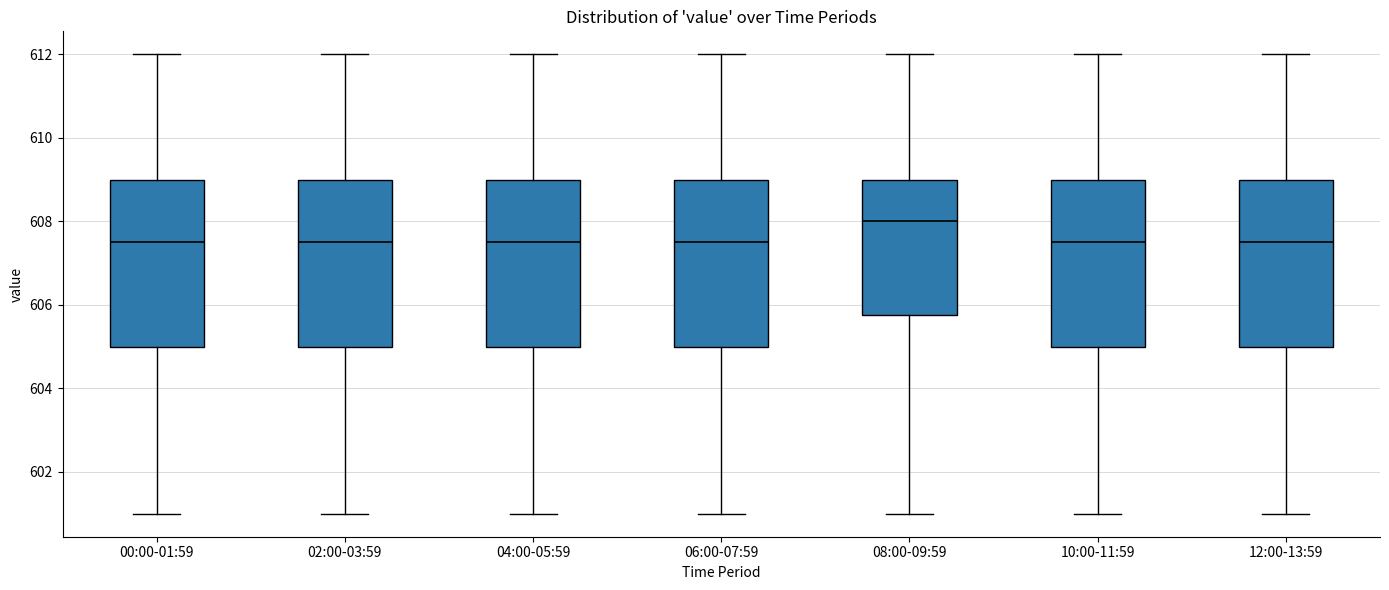

Where is the upper edge of the box for 00:00-01:59 on the y-axis? The values are not printed on the chart, so give them approximately, as read against the axis.

609.0